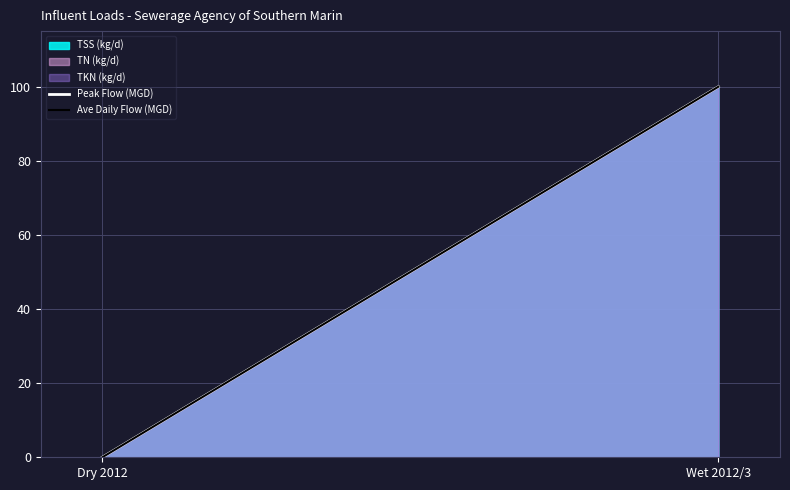

The value of Ave Daily Flow (MGD) at Dry 2012 is -32. True or false?

False